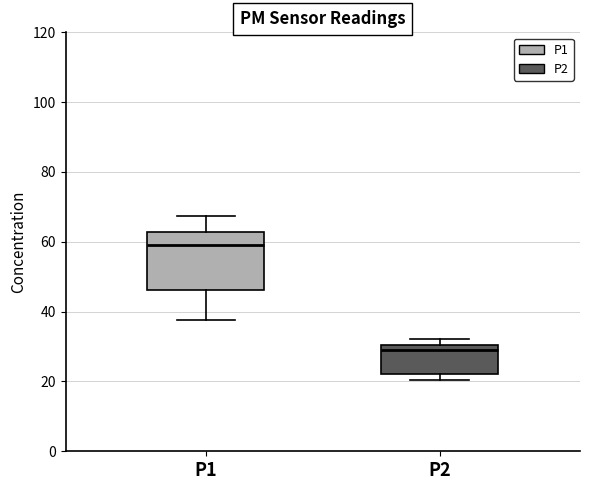

Where does the median line of the box for P1 sit on the y-axis? The values are not printed on the chart, so give them approximately, as read against the axis.

60